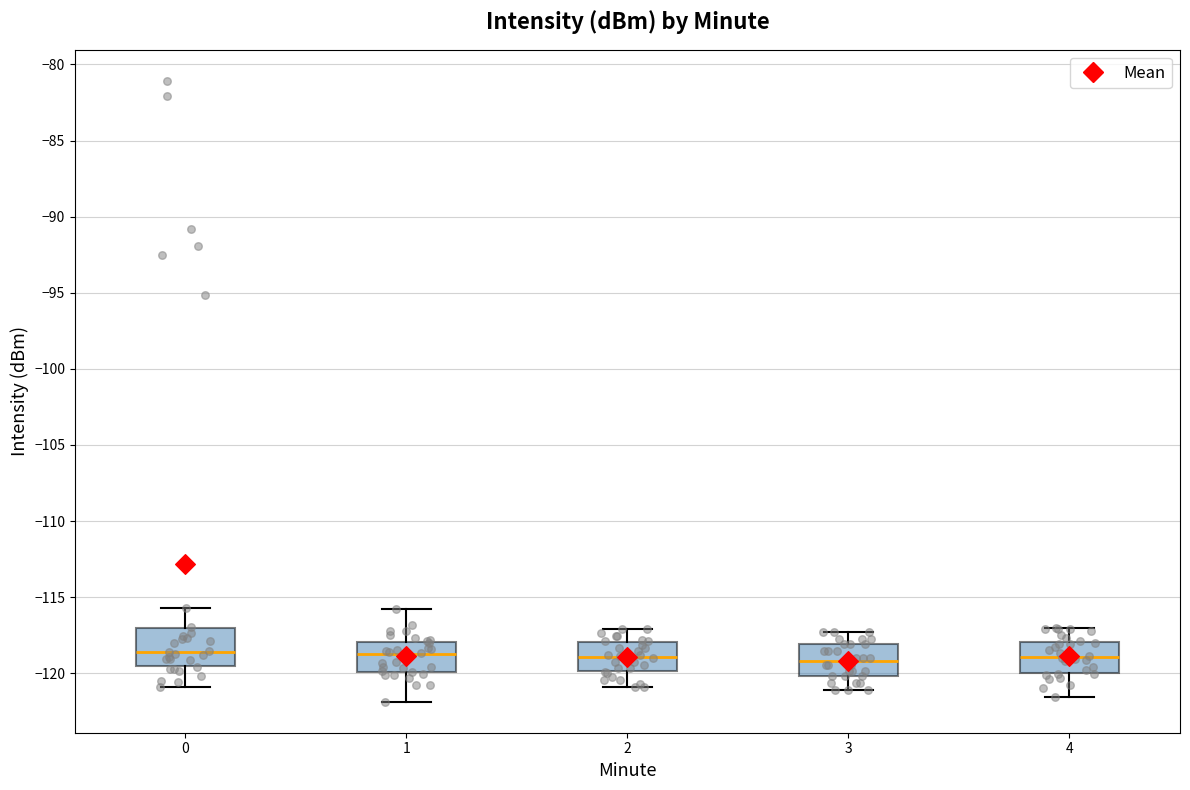

Reading left to right, read every box against the y-axis: the position of its median line, the range the box covers, and the ends of its whiskers. The values are not printed on the chart, so give them approximately, as read against the axis.

0: median -118.5, box -119.5 to -117.0, whiskers -121.0 to -115.5
1: median -118.5, box -120.0 to -118.0, whiskers -122.0 to -116.0
2: median -119.0, box -120.0 to -118.0, whiskers -121.0 to -117.0
3: median -119.0, box -120.0 to -118.0, whiskers -121.0 to -117.5
4: median -119.0, box -120.0 to -118.0, whiskers -121.5 to -117.0